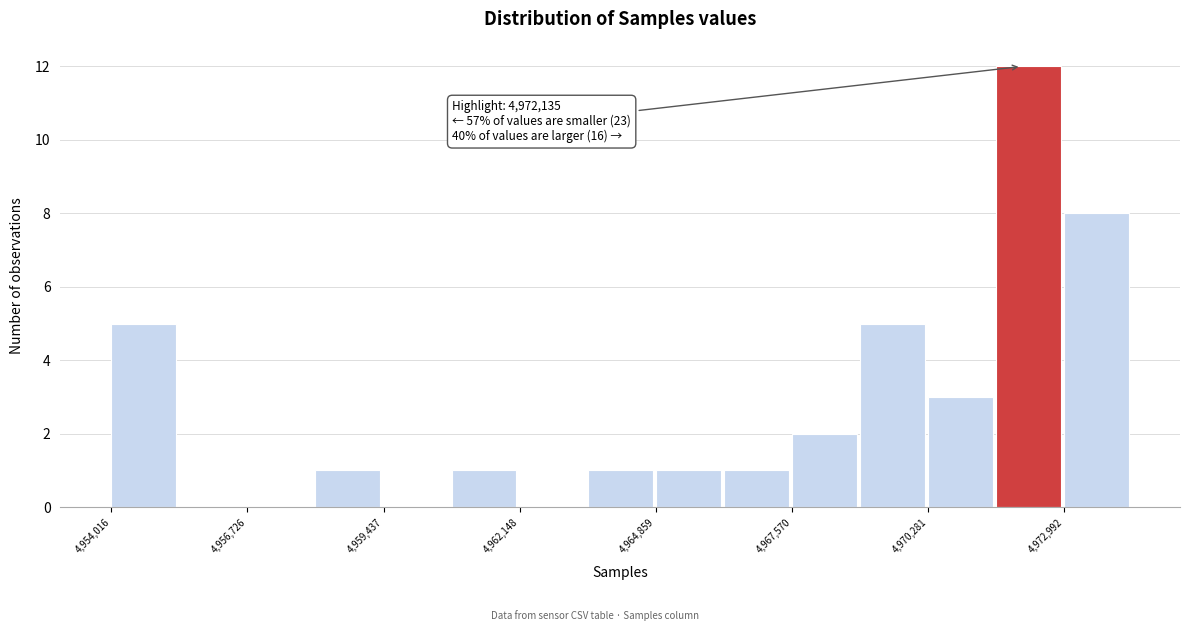

Read against the x-axis, roughly where is the centre of the tallest bar?

4972500